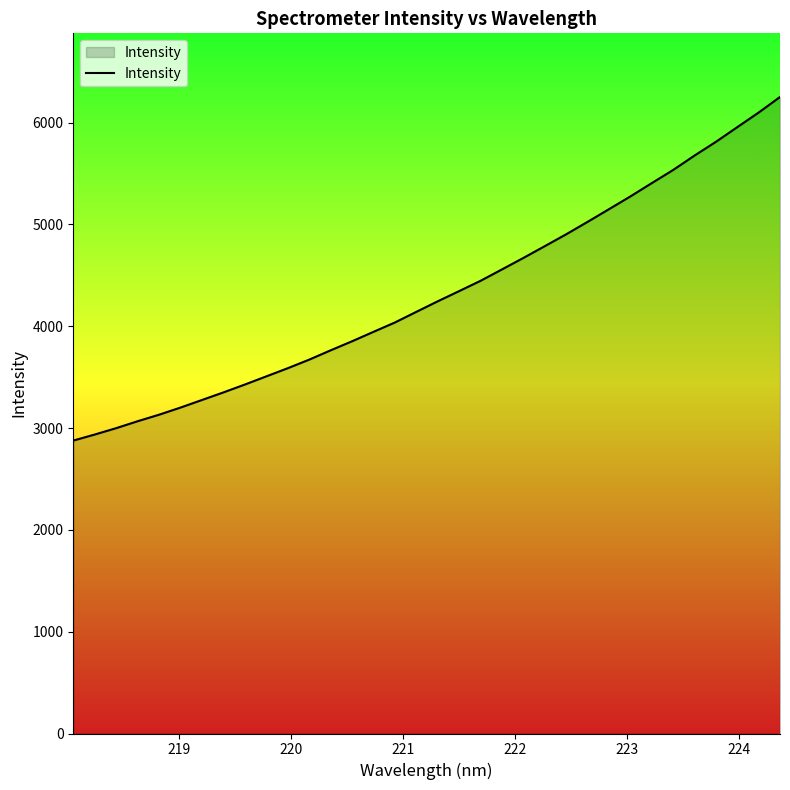

What is the smallest value displayed?

2876.7